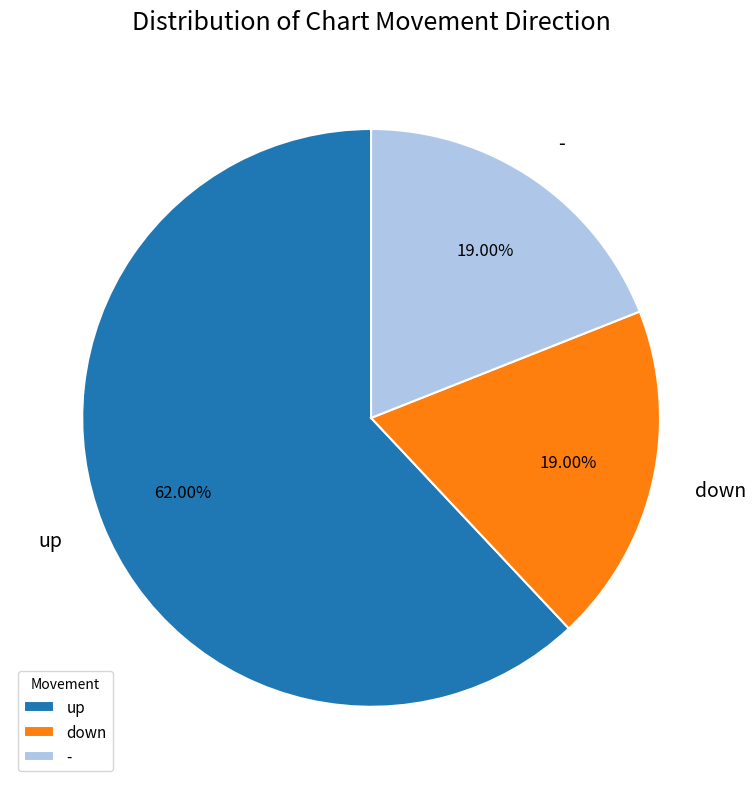

Count the number of slices in the pie.

3